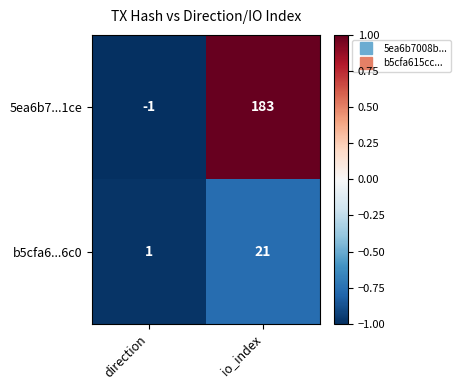

How many distinct data groups are displayed?

2